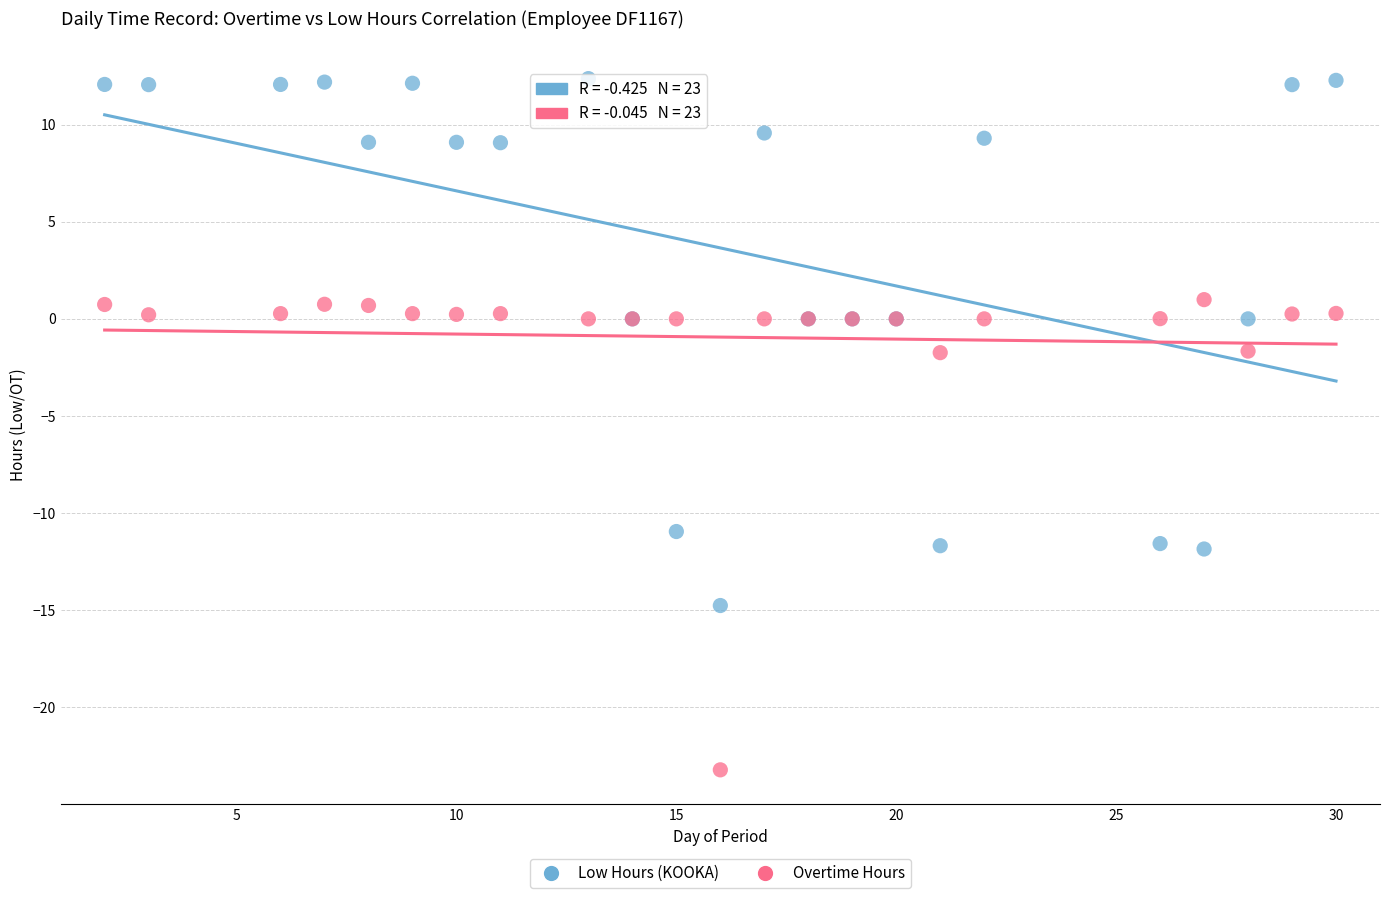

Which series reaches the maximum Y coordinate?

Low Hours (KOOKA)